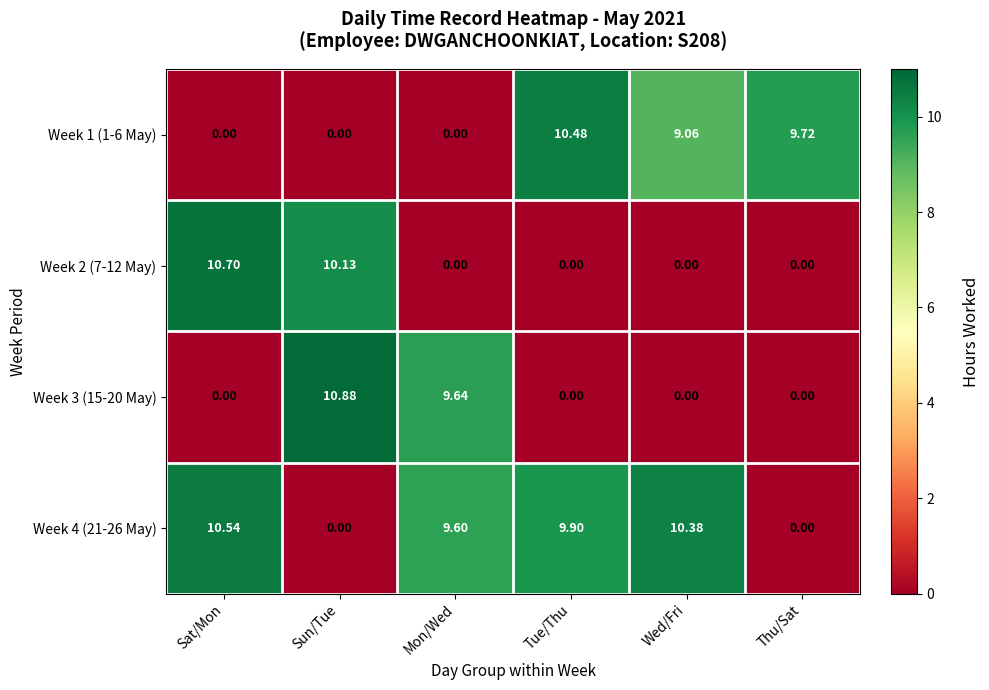

At which label does Week 2 (7-12 May) reach its peak?

Sat/Mon